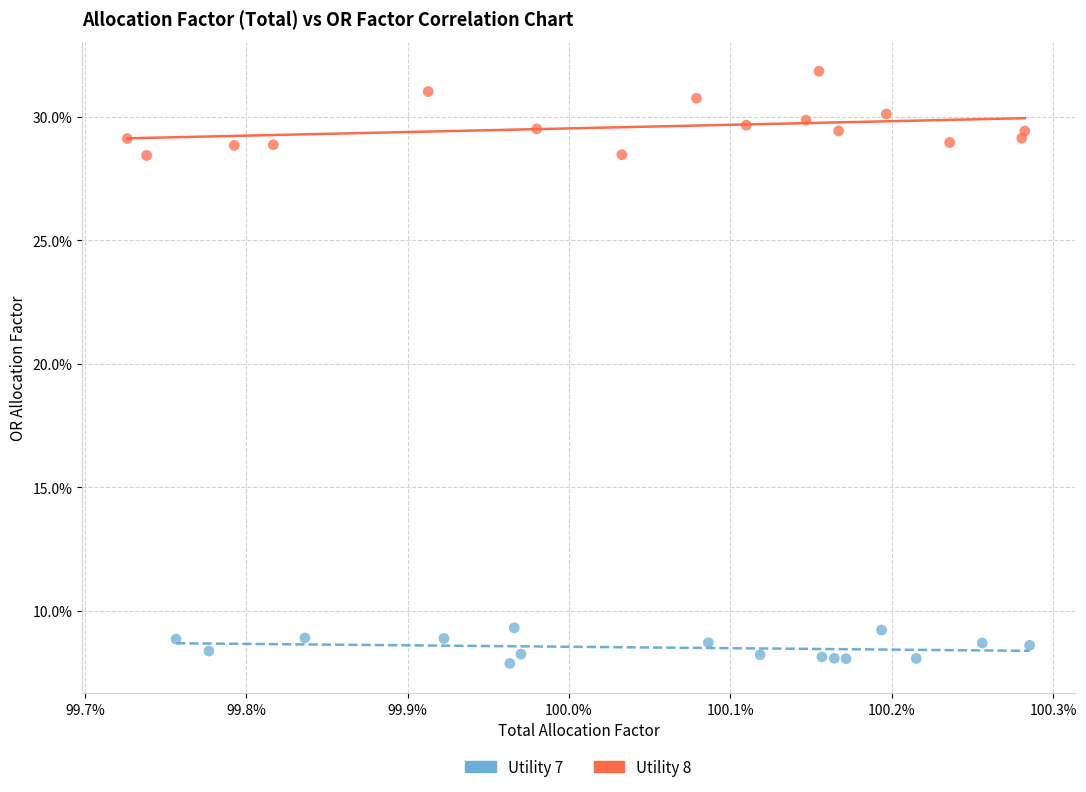

What are all the series names shown in the legend?

Utility 7, Utility 8